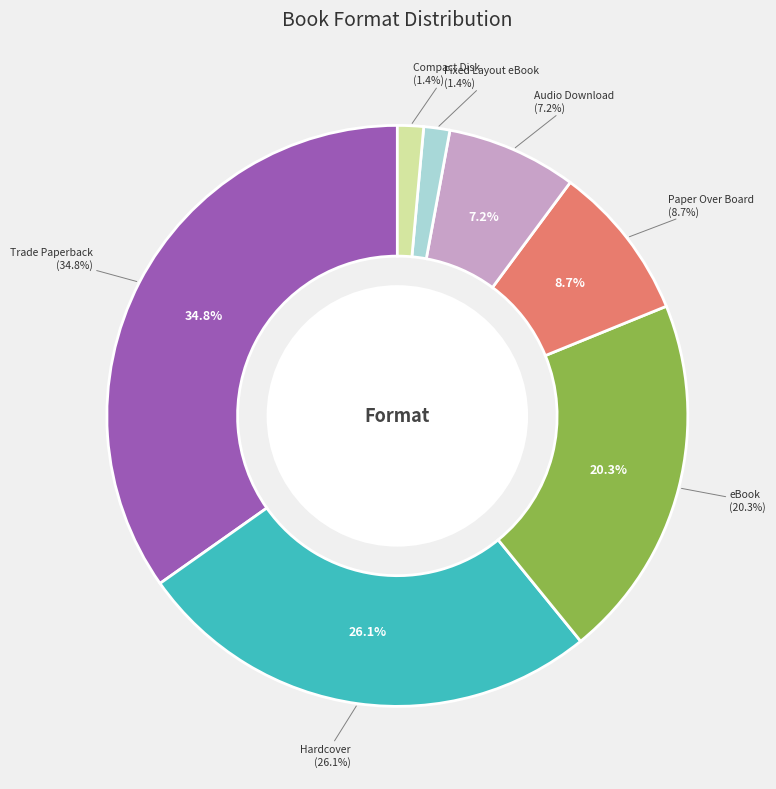

To the nearest percent, what portion does Fixed Layout eBook represent?

1%